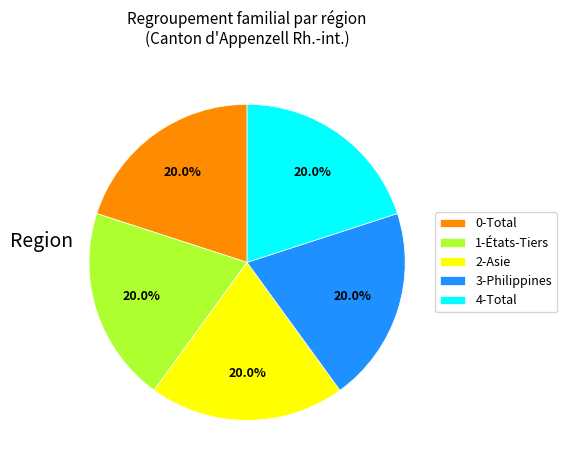

How many segments does this pie chart have?

5